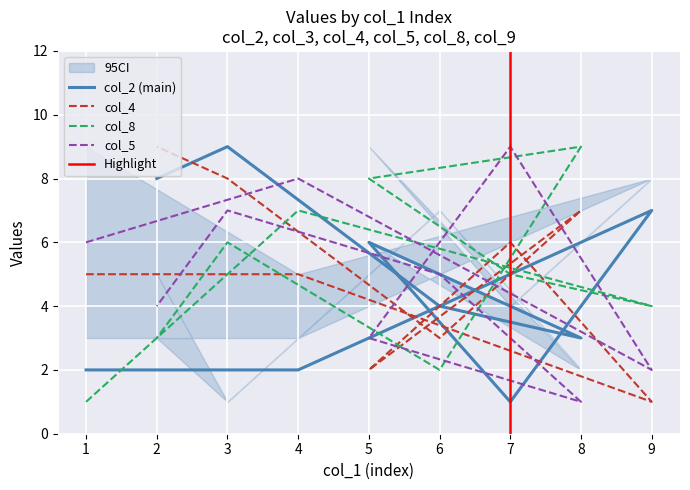

What is the sum of the col_5 values at 5 and 7?

12